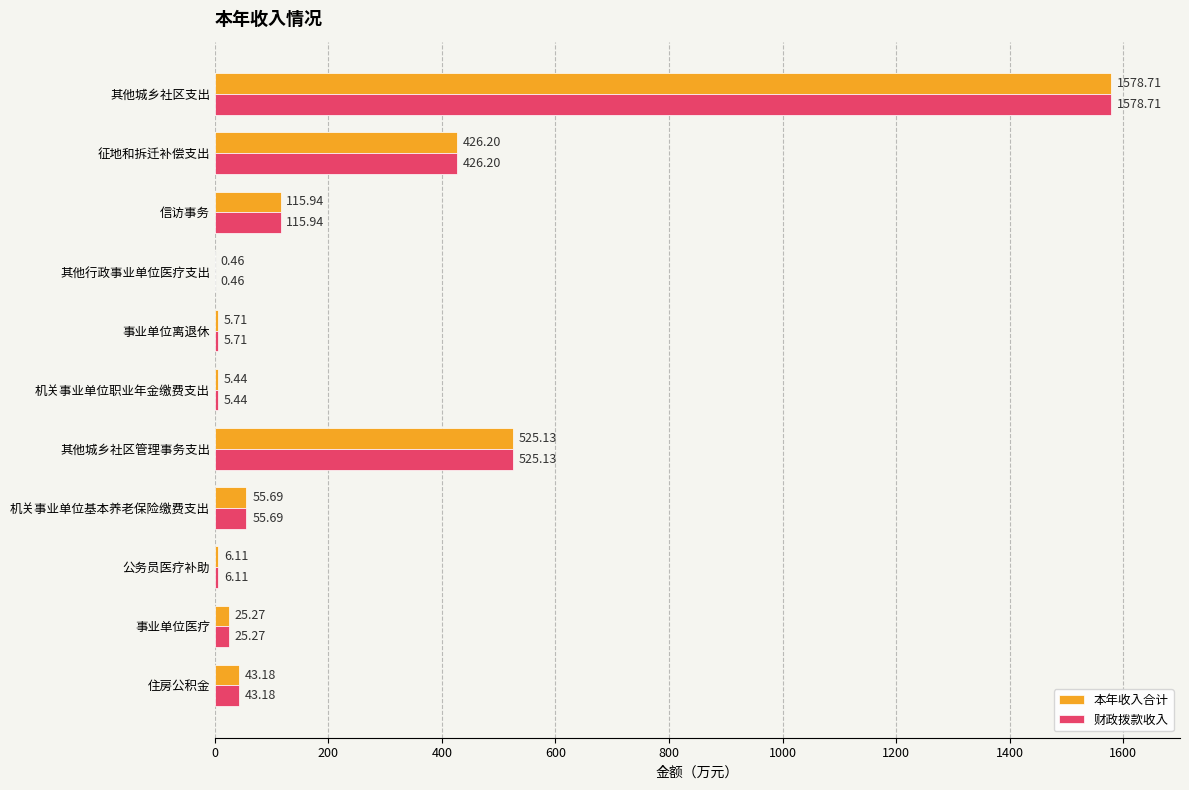

Where is 财政拨款收入 nearest to the value 789?

其他城乡社区管理事务支出